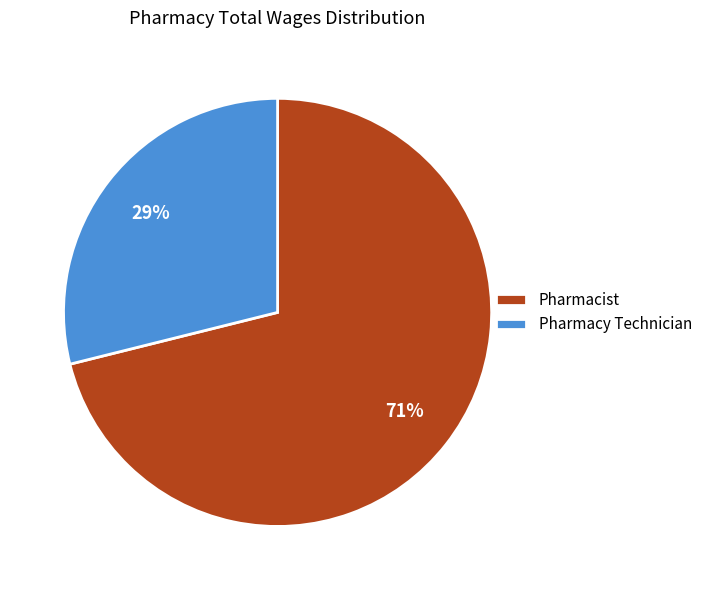

To the nearest percent, what portion does Pharmacist represent?

71%